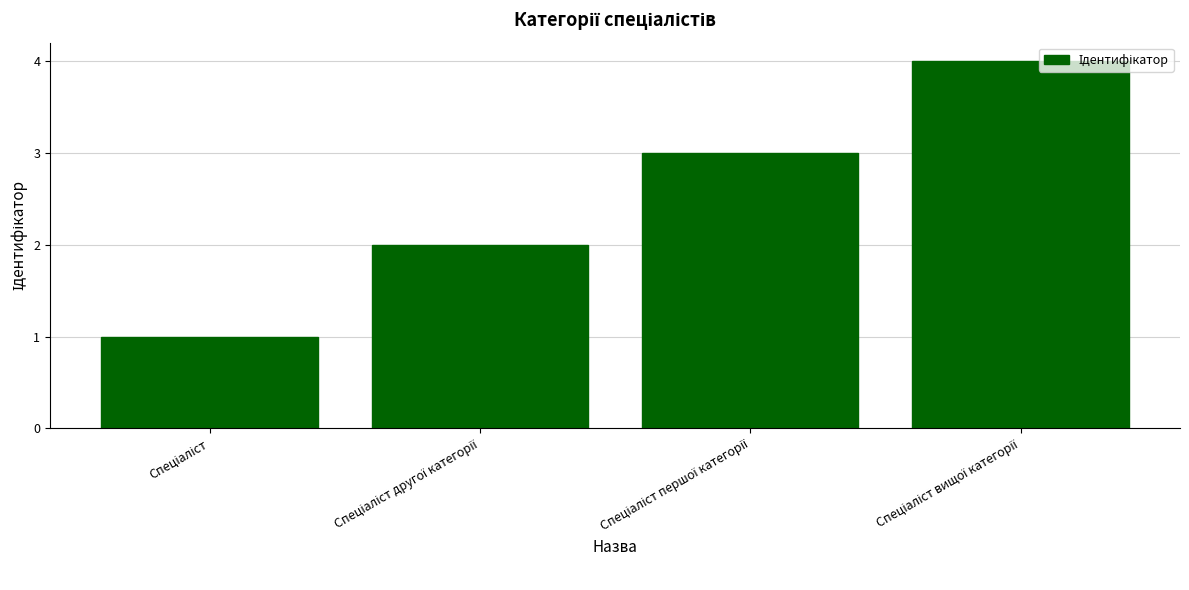

How many values are below 3?

2